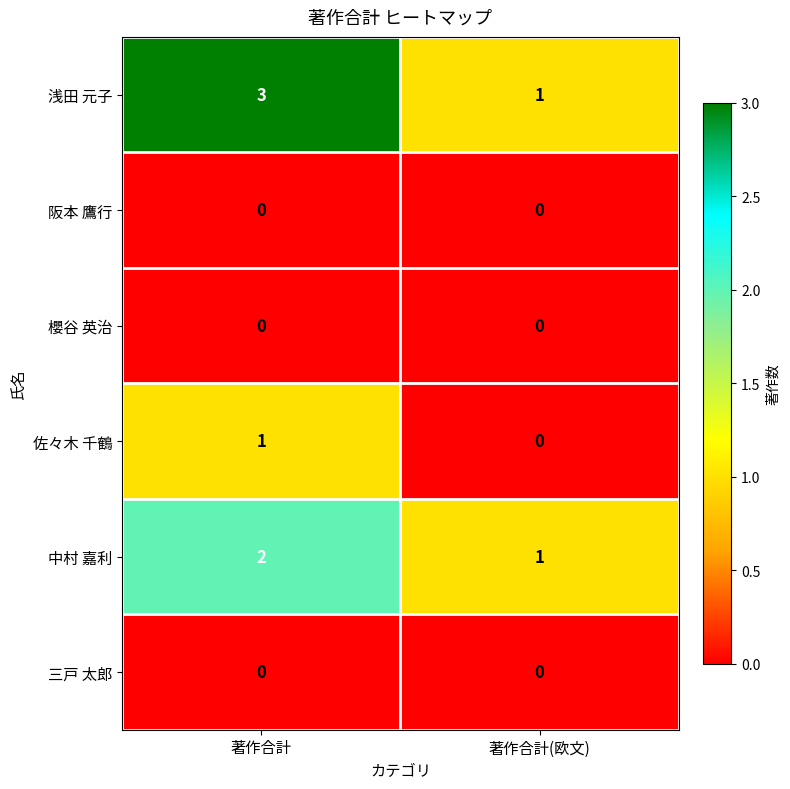

Between 著作合計 and 著作合計(欧文), which series saw the biggest shift?

浅田 元子